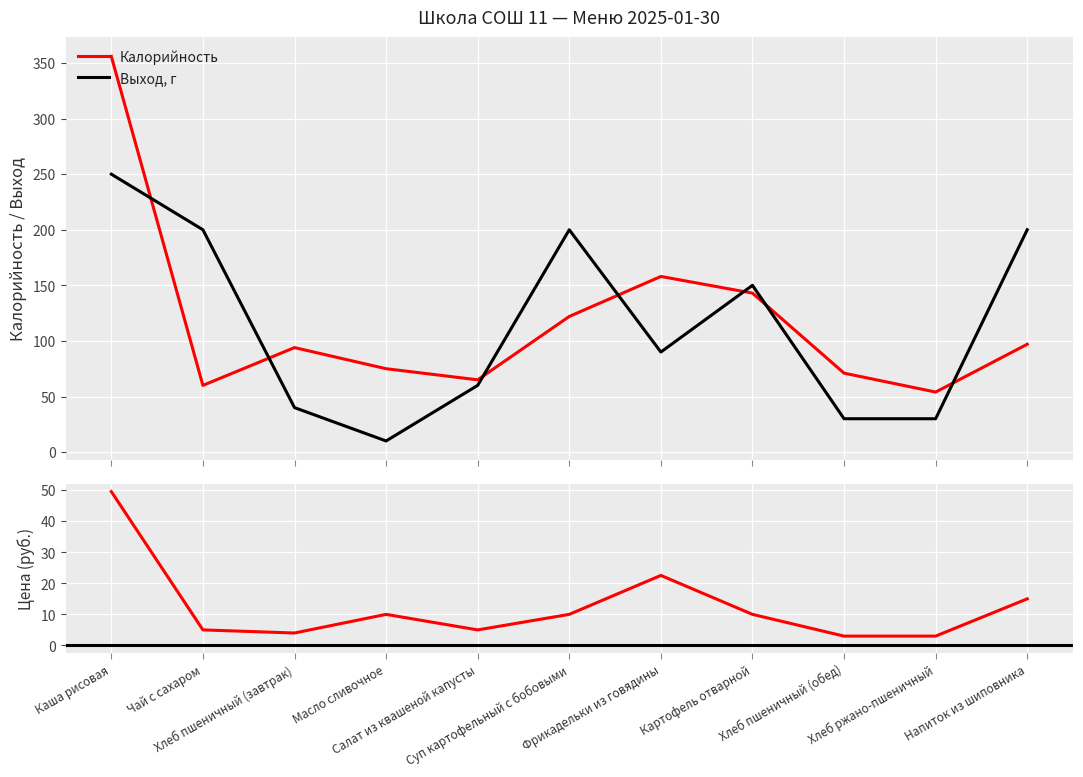

What is the greatest value displayed?

356.0